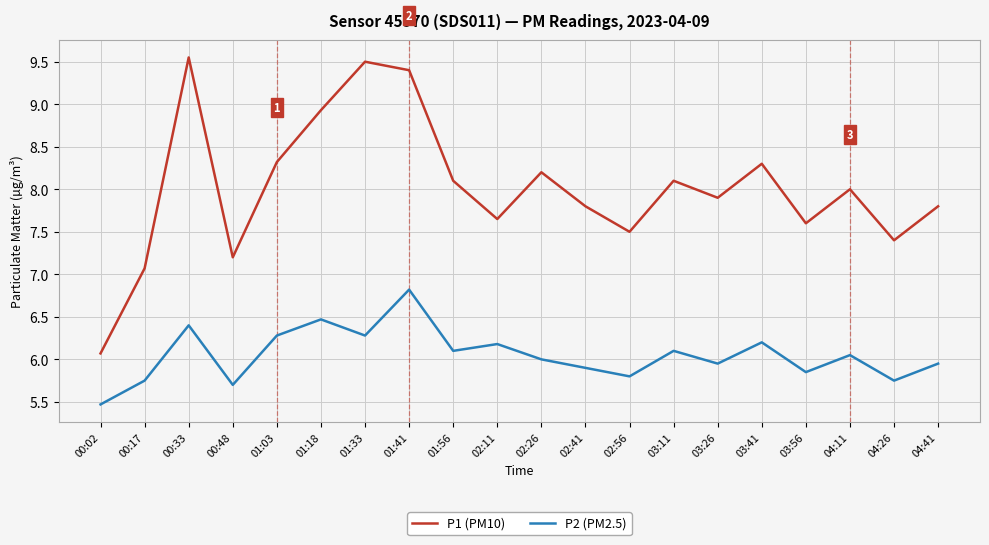

True or false: P1 (PM10) and P2 (PM2.5) intersect in this chart.

False